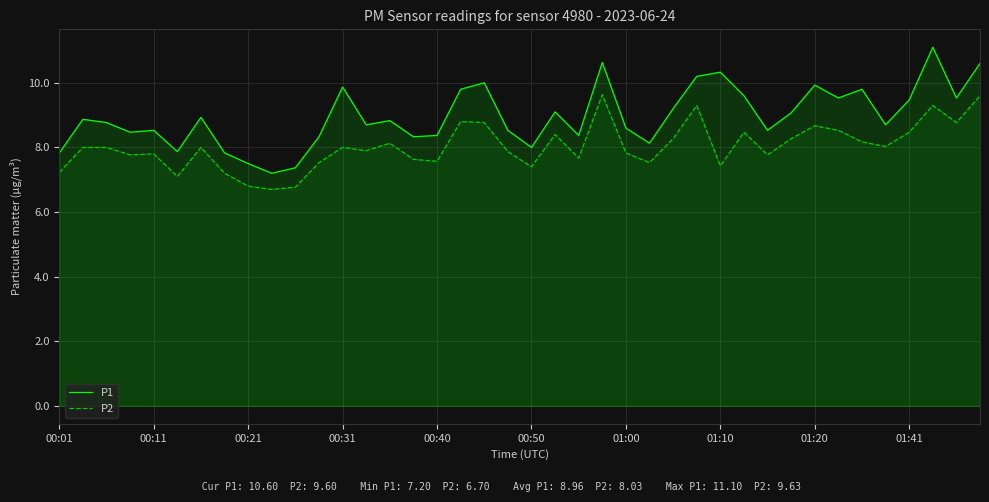

Rank the series at 23 from highest to lowest value.

P1, P2